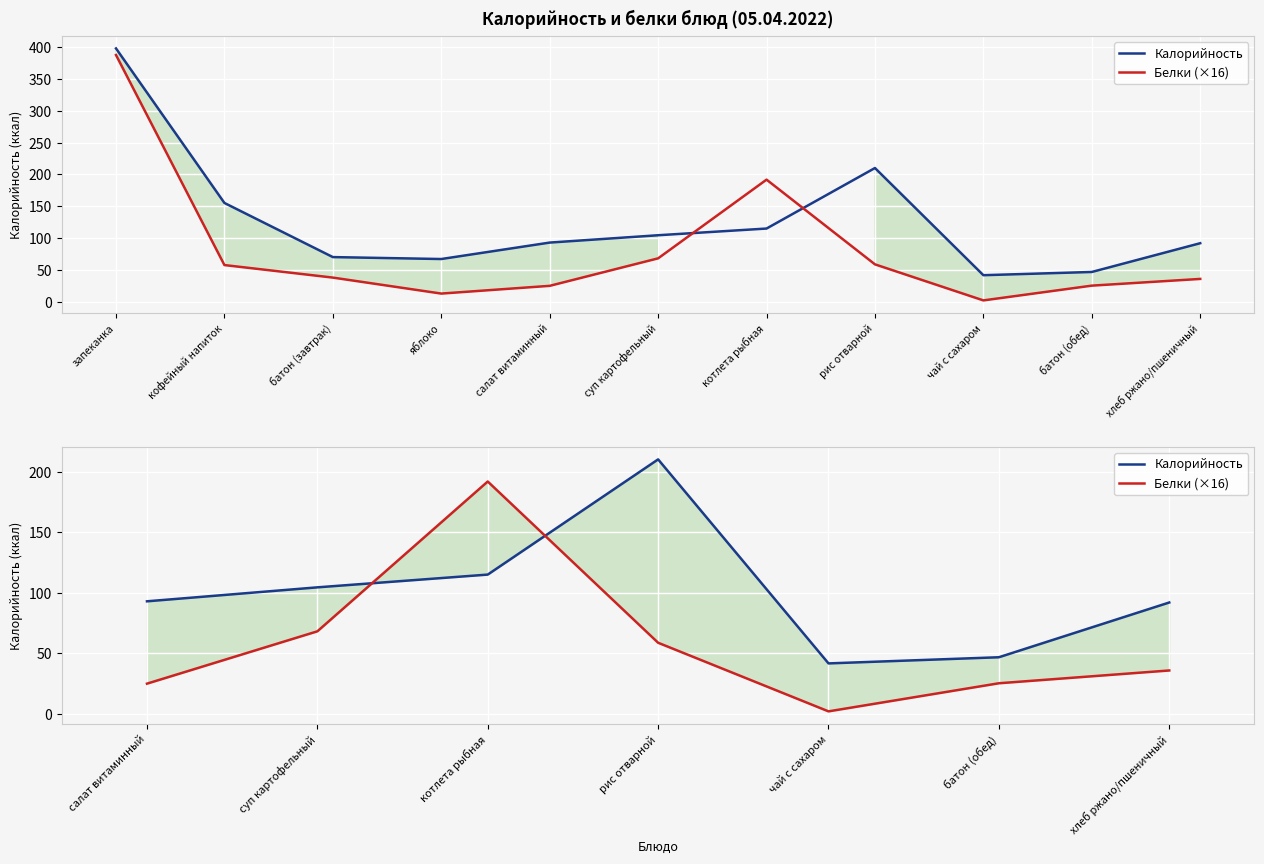

Which series has the largest range (max minus min)?

Белки (×16)